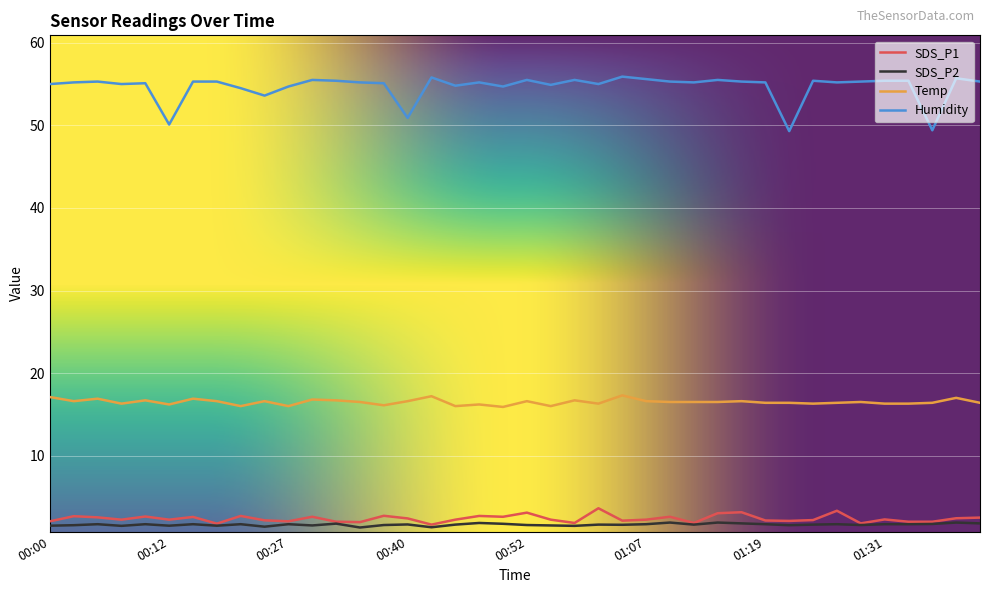

What is the minimum value shown in the chart?

1.3